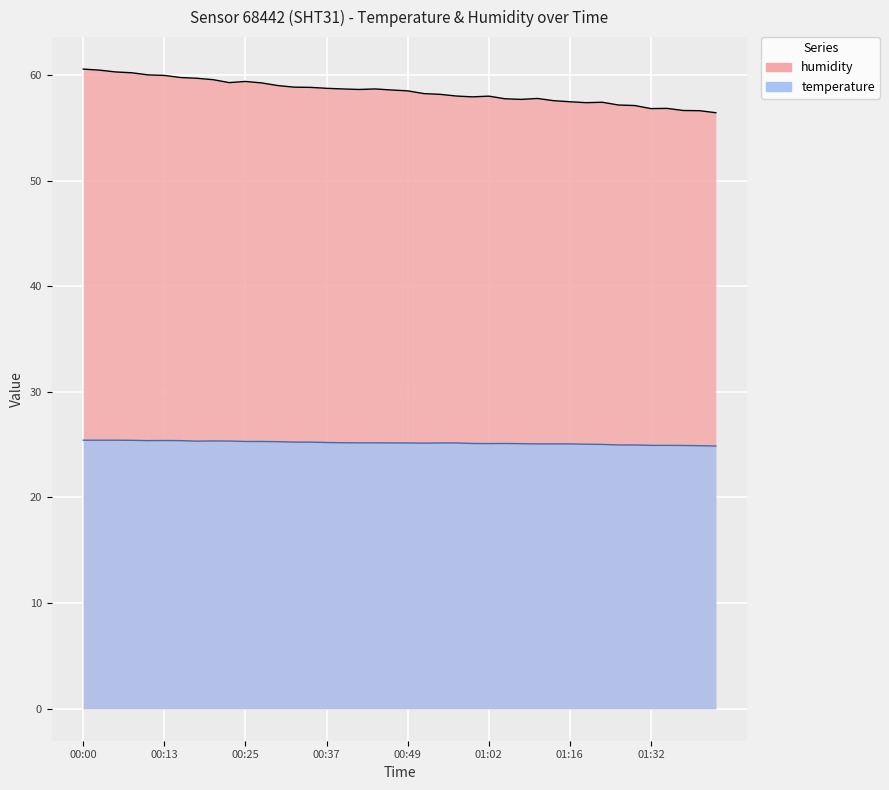

What is the difference between the values at 01:05 and 01:34?

0.9